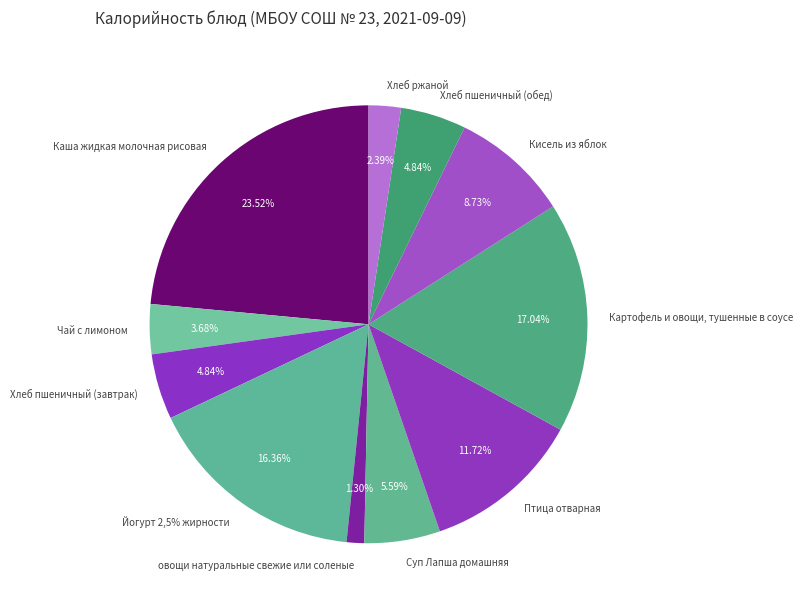

Approximately how many times larger is the value at Птица отварная compared to Кисель из яблок?

1.3